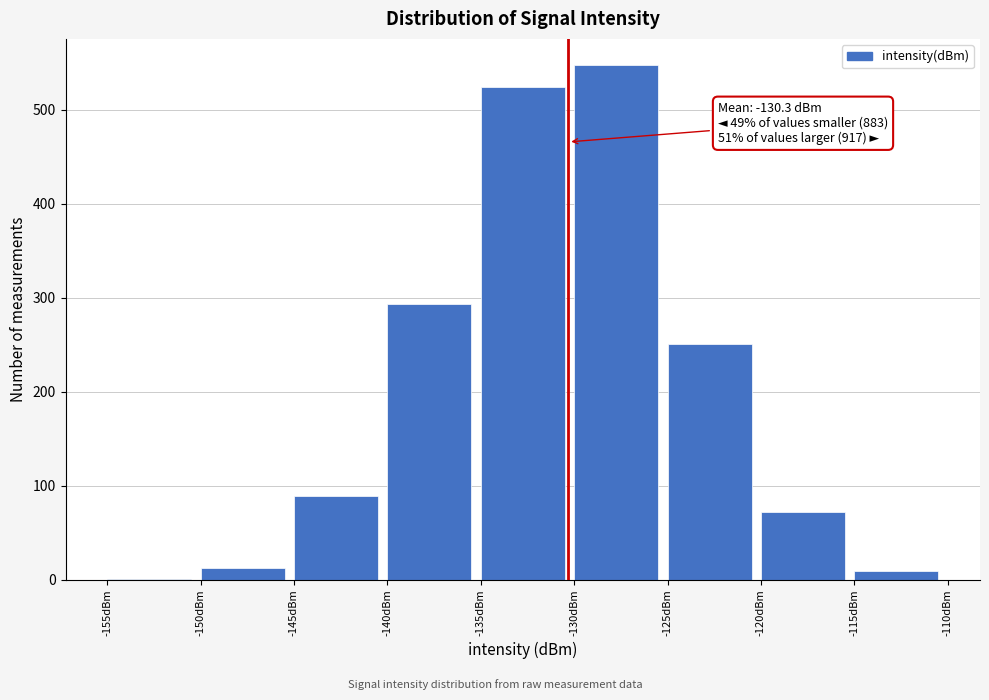

Over which range of the x-axis is the bar tallest?

-130 to -125